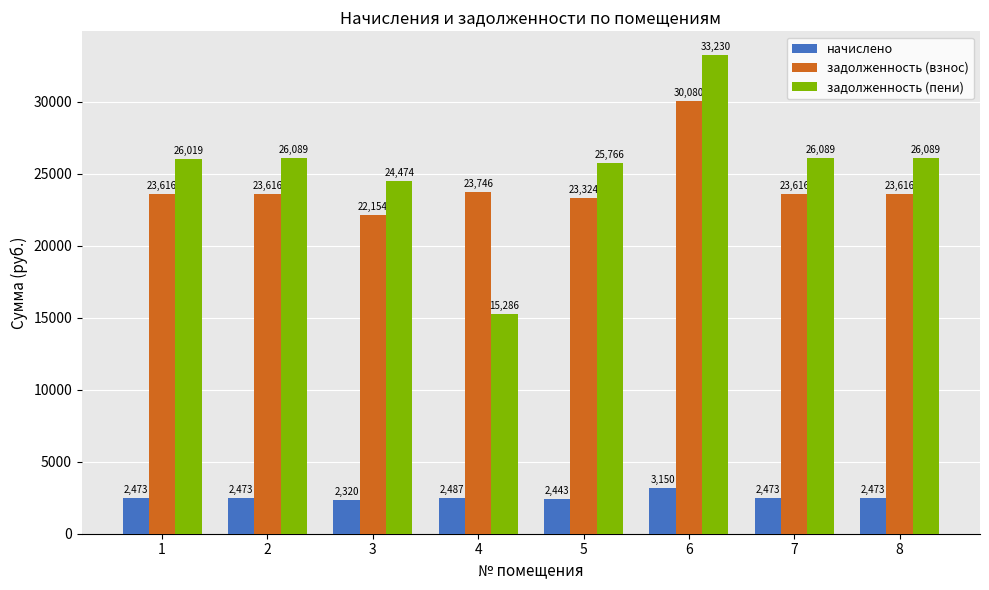

What is the sum of all начислено values?

20293.0